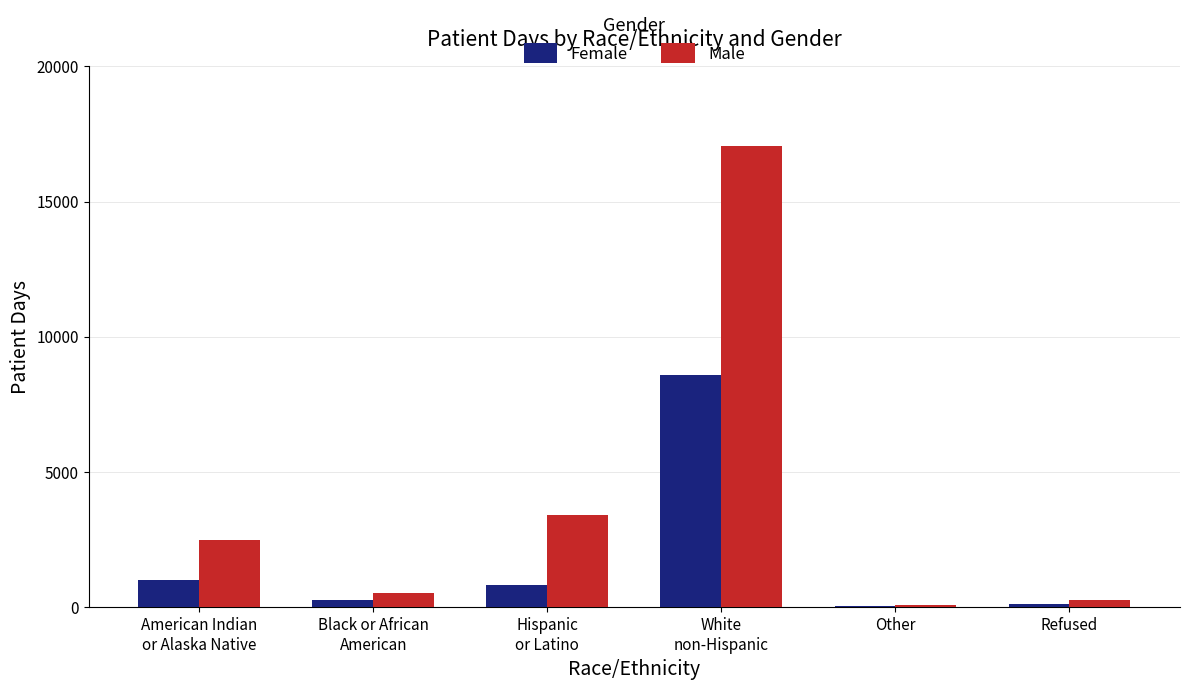

Which series has the largest total across all categories?

Male